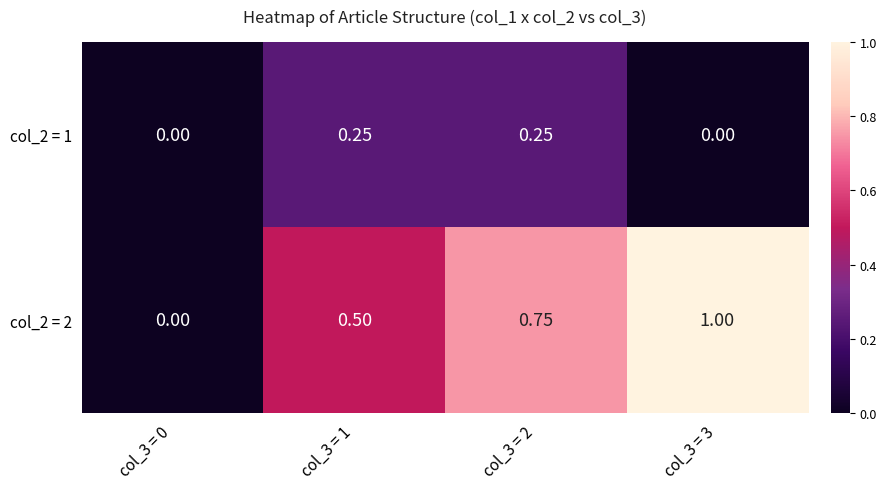

Is the value of col_2 = 2 at col_3 = 3 greater than the value of col_2 = 1 at col_3 = 3?

Yes